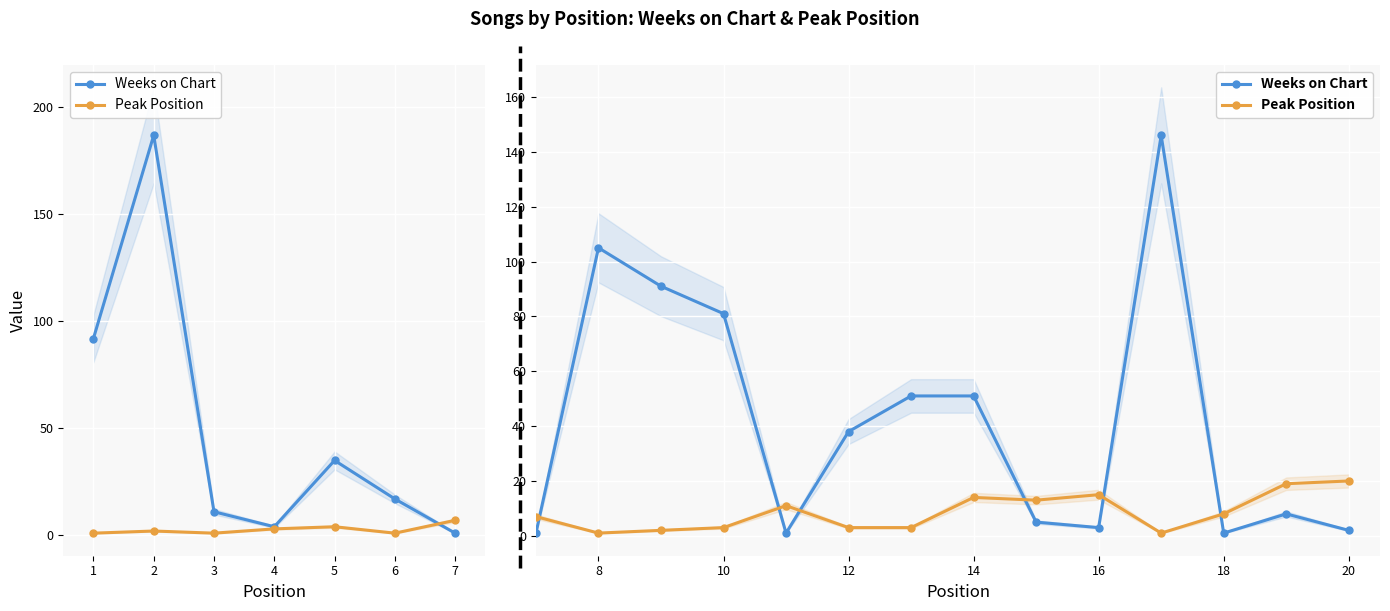

Is this an area chart (filled region under the line)?

No